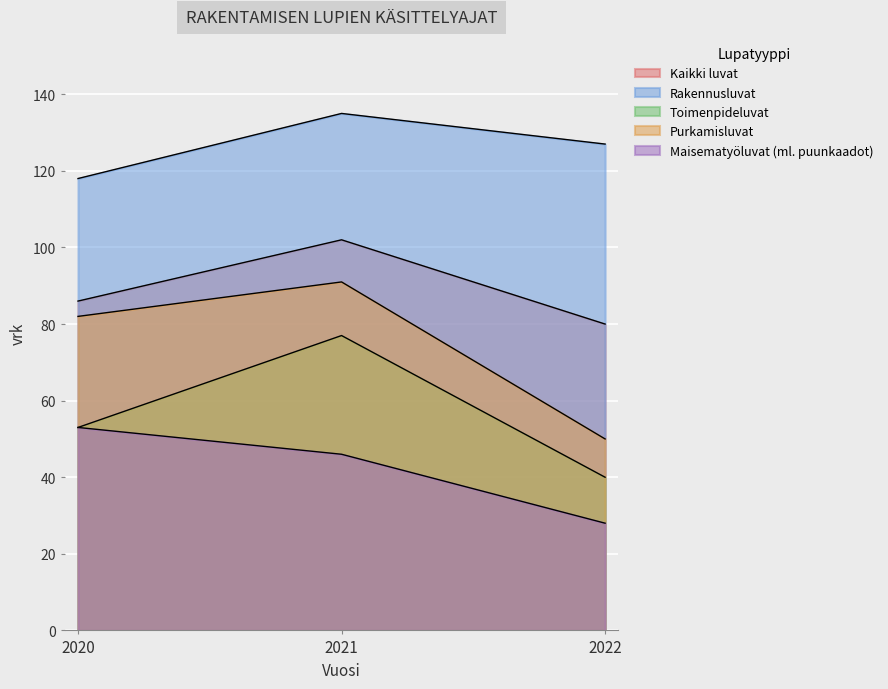

What is the highest value of the Maisematyöluvat (ml. puunkaadot) series?

53